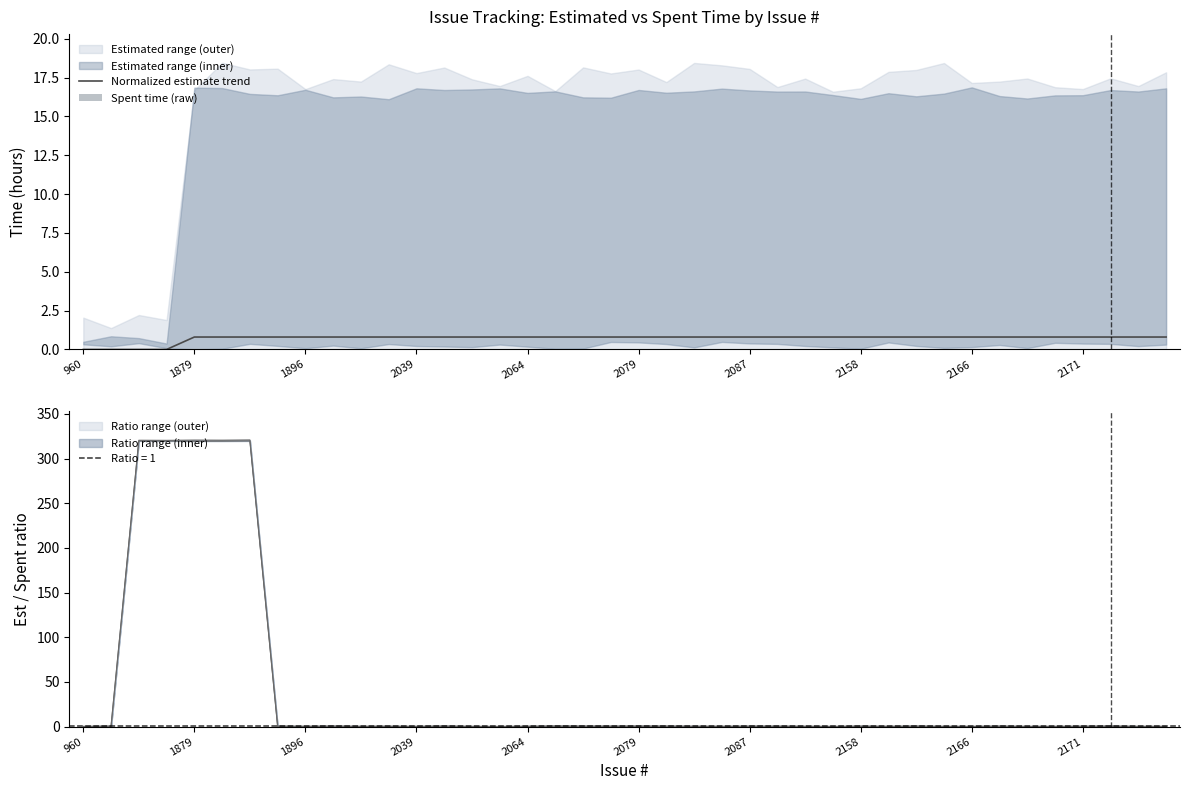

The value of Normalized estimate trend at 1896 is 1.2. True or false?

False